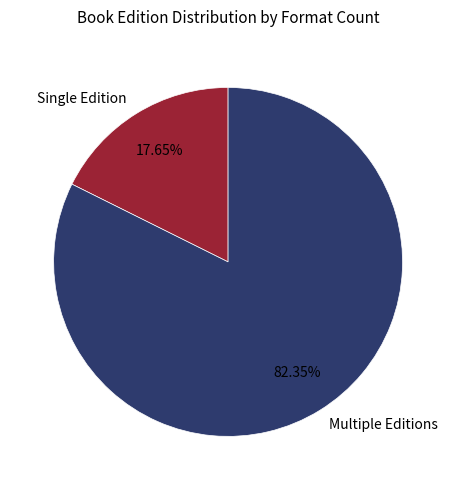

Which category has the biggest portion of the pie?

Multiple Editions